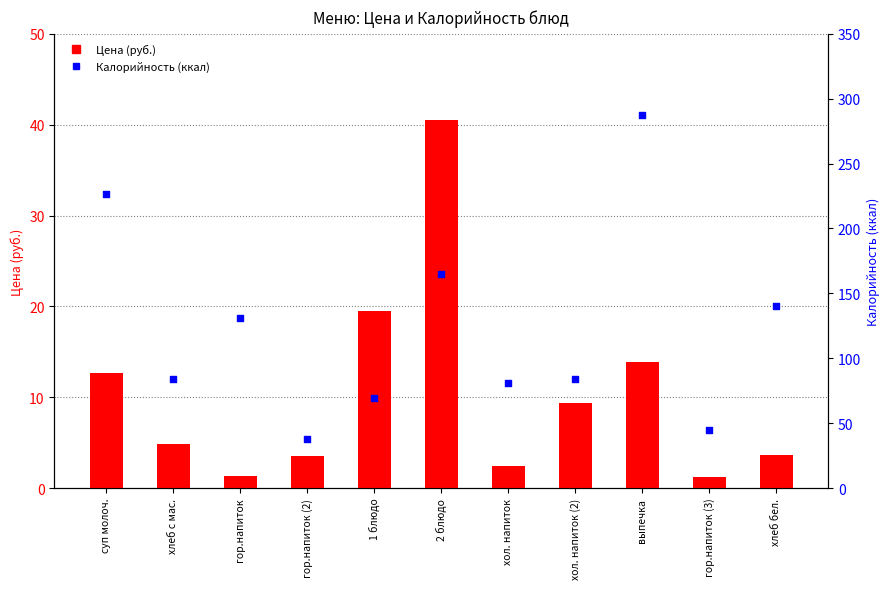

Which series reaches the maximum Y coordinate?

Калорийность (ккал)